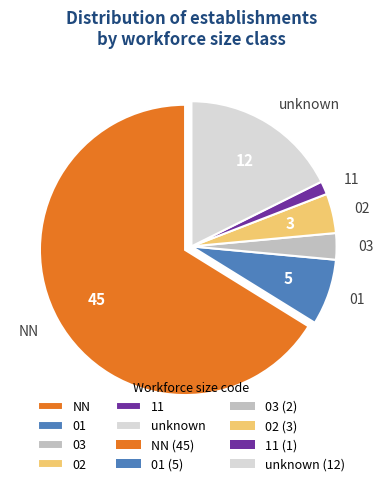

Combined, do 01 and 11 account for over 50%?

No